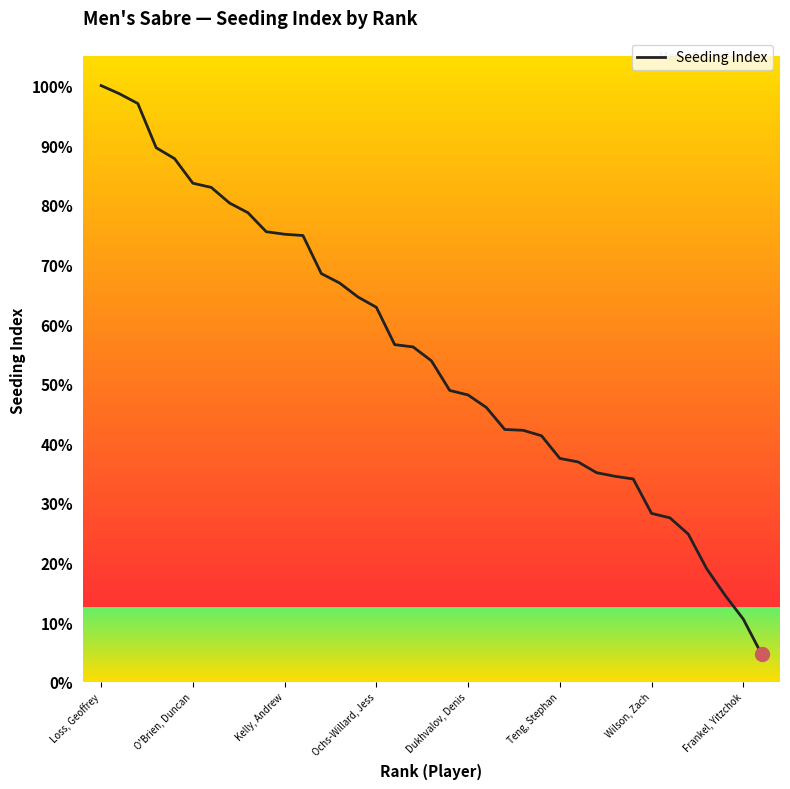

Which label corresponds to the largest value in the chart?

Loss, Geoffrey